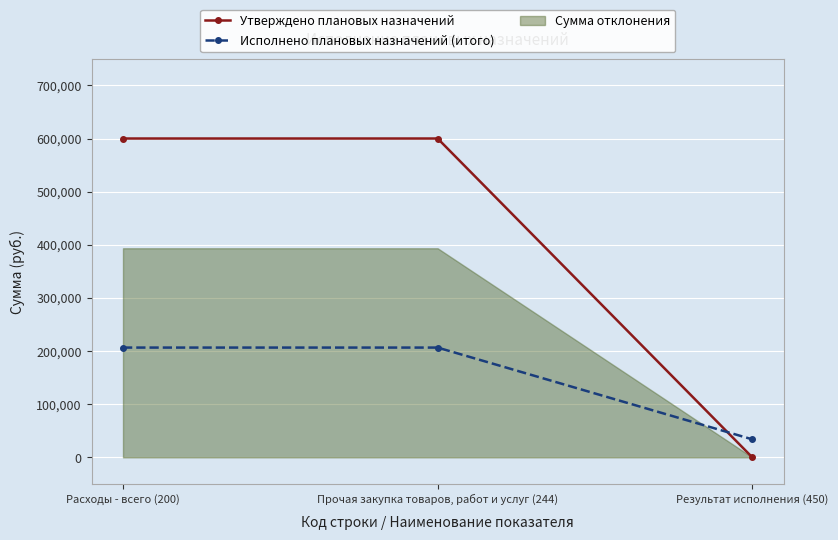

Reading right to left, list all the values displayed in this chart.

Утверждено плановых назначений: 0.0	600000.0	600000.0
Исполнено плановых назначений (итого): 33863.1	206551.9	206551.9